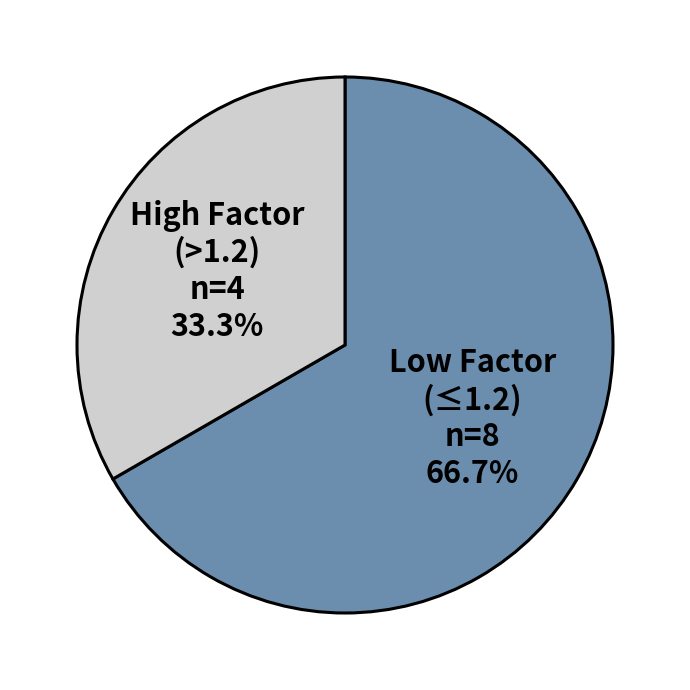

How many segments does this pie chart have?

2